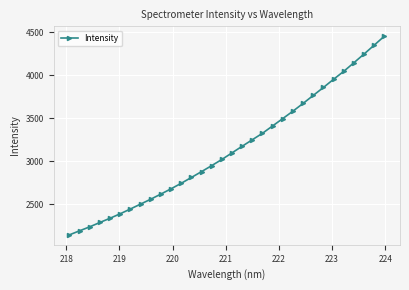

What is the difference between the second highest and second lowest values?

2154.4